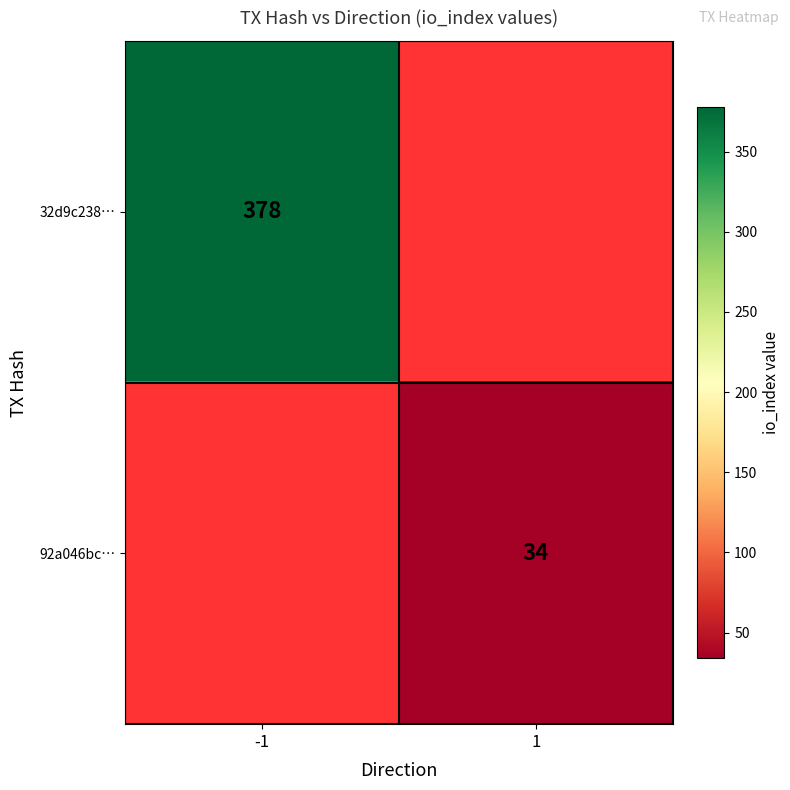

At how many categories does at least one series exceed 162?

1